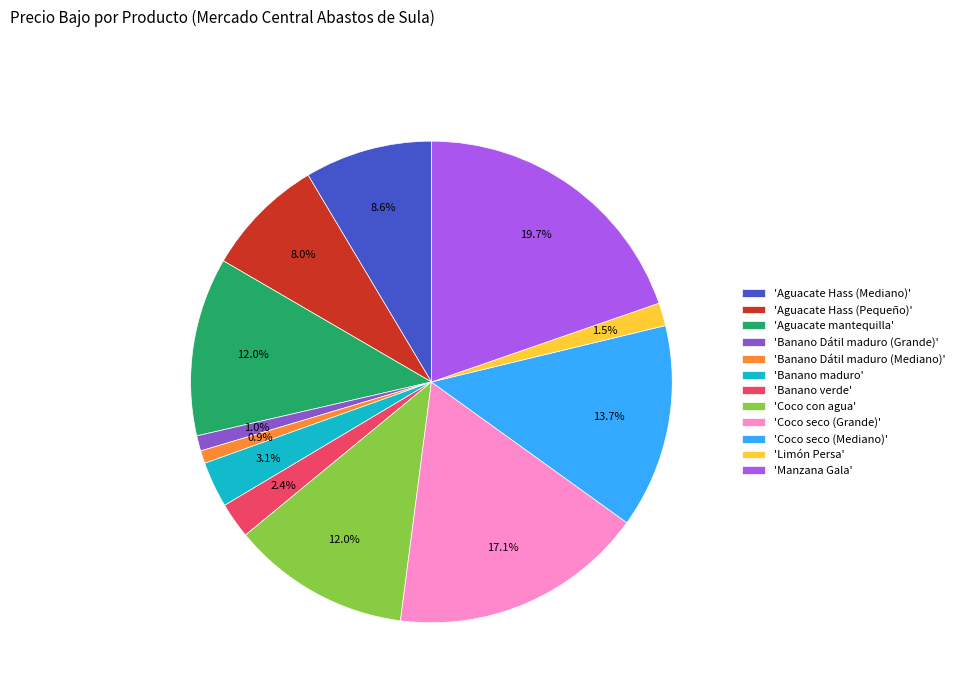

Does any single category account for the majority?

No